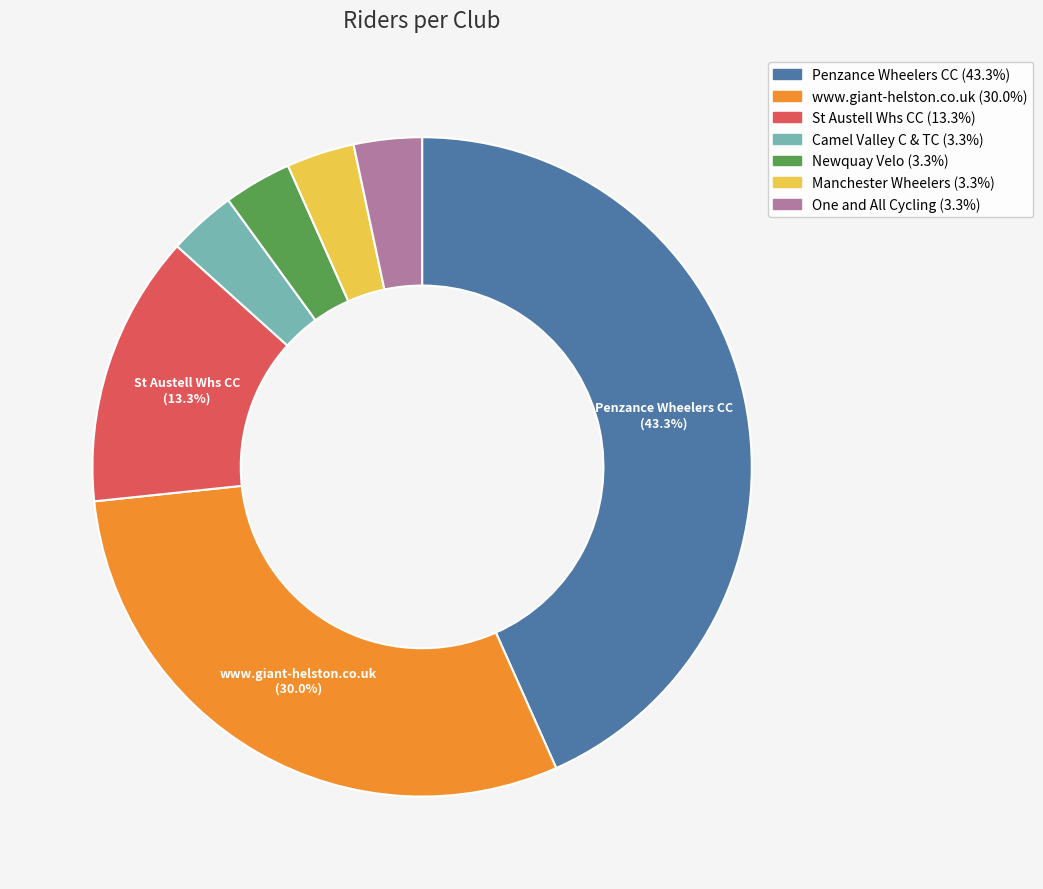

Which slice is the largest?

Penzance Wheelers CC